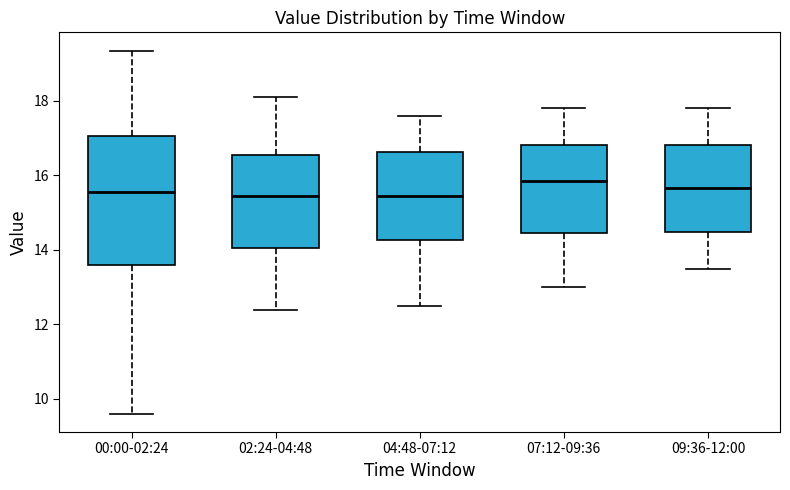

Reading left to right, read every box against the y-axis: the position of its median line, the range the box covers, and the ends of its whiskers. The values are not printed on the chart, so give them approximately, as read against the axis.

00:00-02:24: median 15.6, box 13.6 to 17.0, whiskers 9.6 to 19.4
02:24-04:48: median 15.4, box 14.0 to 16.6, whiskers 12.4 to 18.2
04:48-07:12: median 15.4, box 14.2 to 16.6, whiskers 12.6 to 17.6
07:12-09:36: median 15.8, box 14.4 to 16.8, whiskers 13.0 to 17.8
09:36-12:00: median 15.6, box 14.4 to 16.8, whiskers 13.6 to 17.8